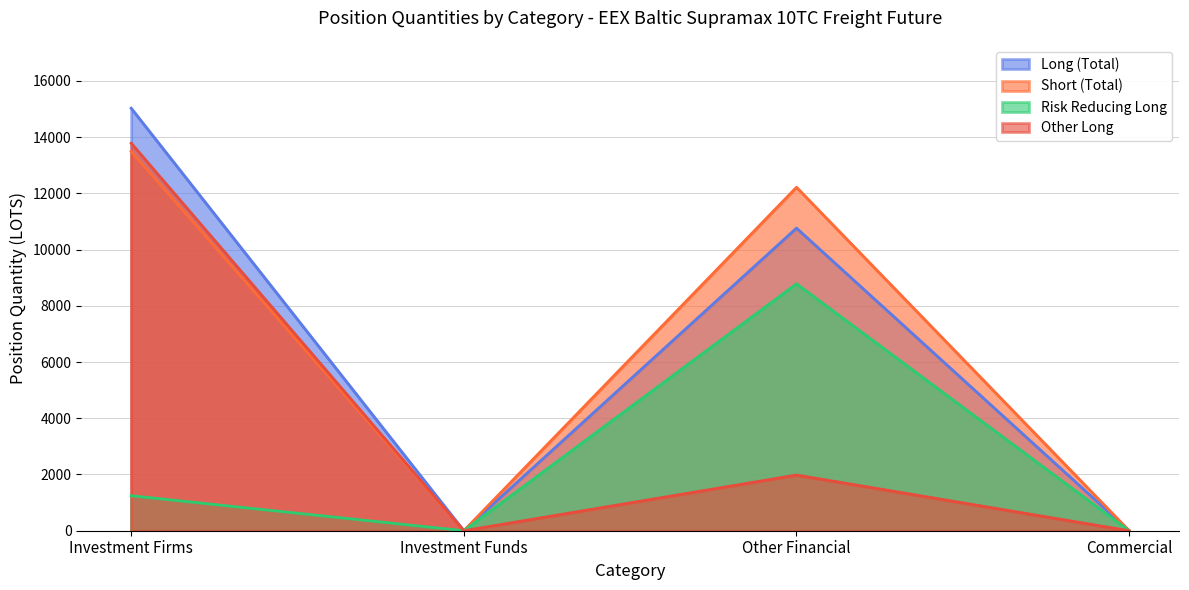

How many data points in Risk Reducing Long are less than 1245?

2